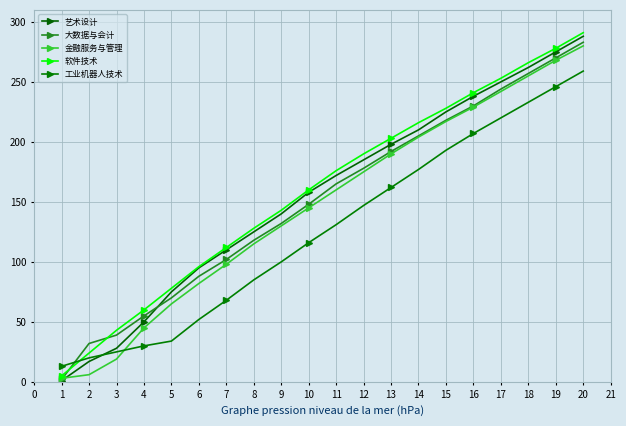

What is the spread (max minus min) of values at 2?

26